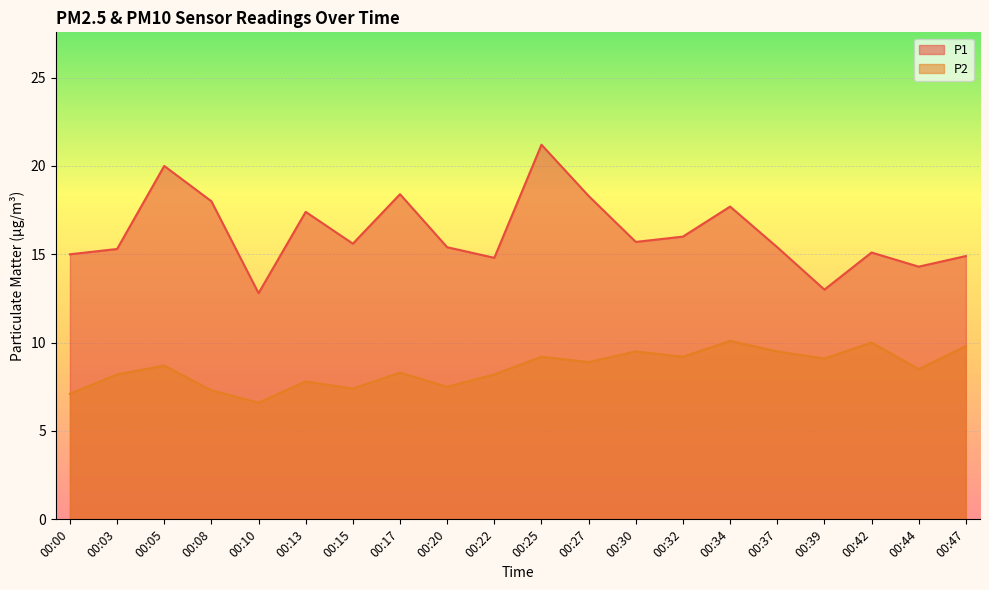

List the labels in order of P1 value, smallest first.

00:10, 00:39, 00:44, 00:22, 00:47, 00:00, 00:42, 00:03, 00:20, 00:37, 00:15, 00:30, 00:32, 00:13, 00:34, 00:08, 00:27, 00:17, 00:05, 00:25